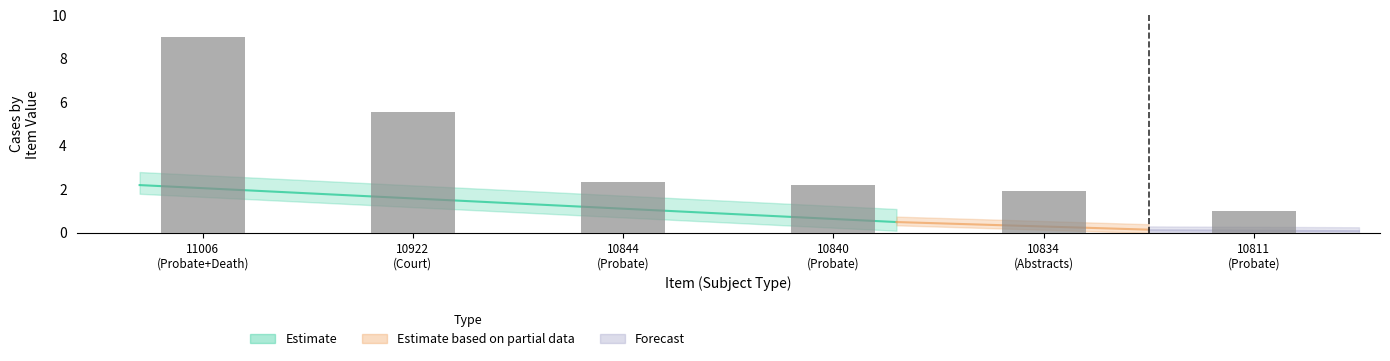

Reading left to right, transcribe all the data shown in this chart.

9.0	5.6	2.4	2.2	1.9	1.0